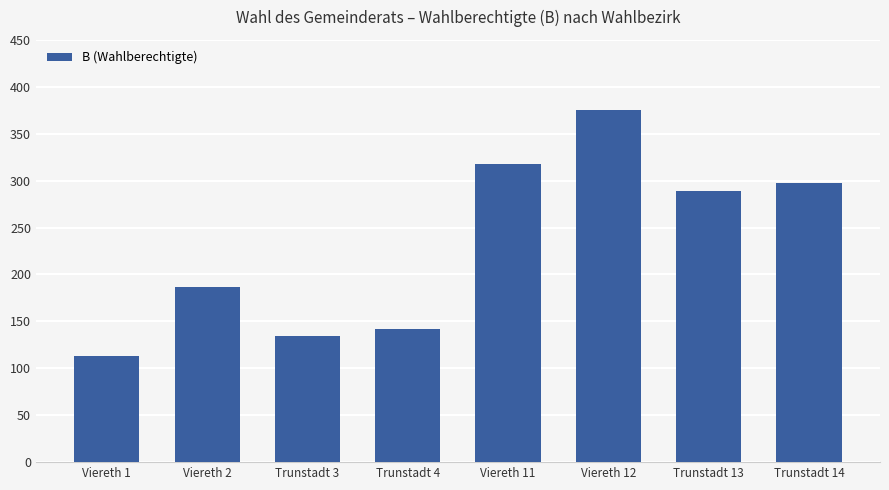

Where is the data nearest to the value 244?

Trunstadt 13